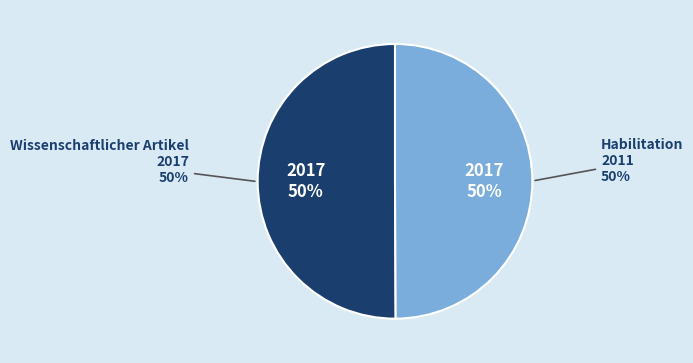

Approximately how many times larger is the value at Wissenschaftlicher Artikel compared to Habilitation?

1.0